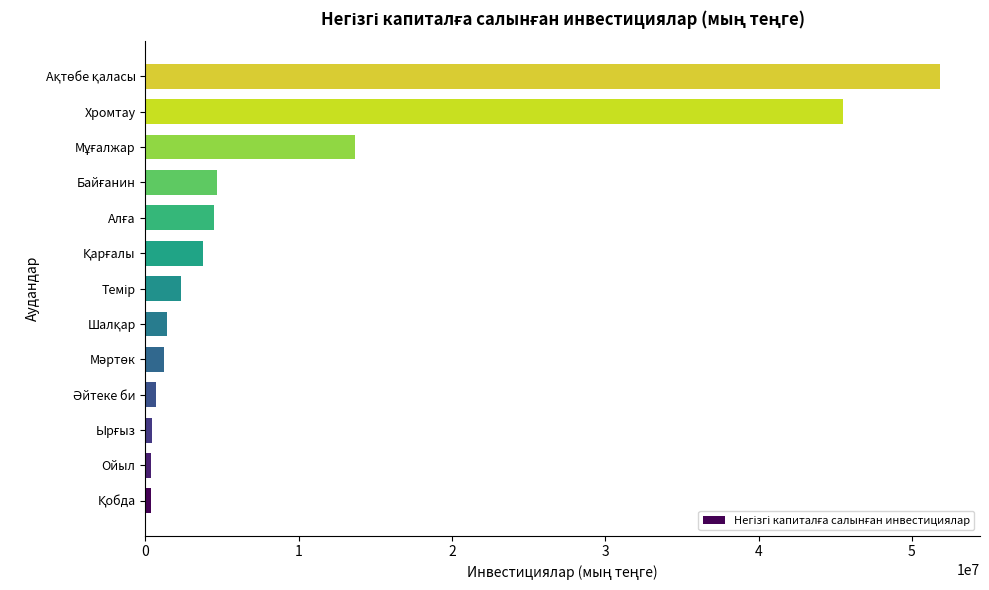

Count the number of data series in this chart.

1